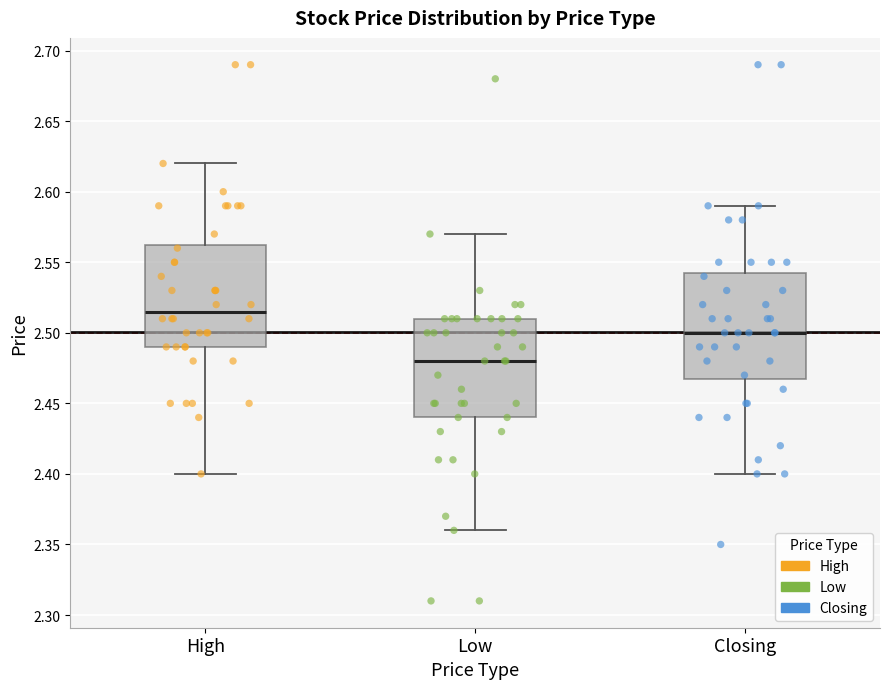

Reading left to right, transcribe this box plot: for each box, give where its median line is, the range the box spans, and where its two whiskers end, as read against the y-axis. The values are not printed on the chart, so give them approximately, as read against the axis.

High: median 2.515, box 2.490 to 2.565, whiskers 2.400 to 2.620
Low: median 2.480, box 2.440 to 2.510, whiskers 2.360 to 2.570
Closing: median 2.500, box 2.470 to 2.545, whiskers 2.400 to 2.590